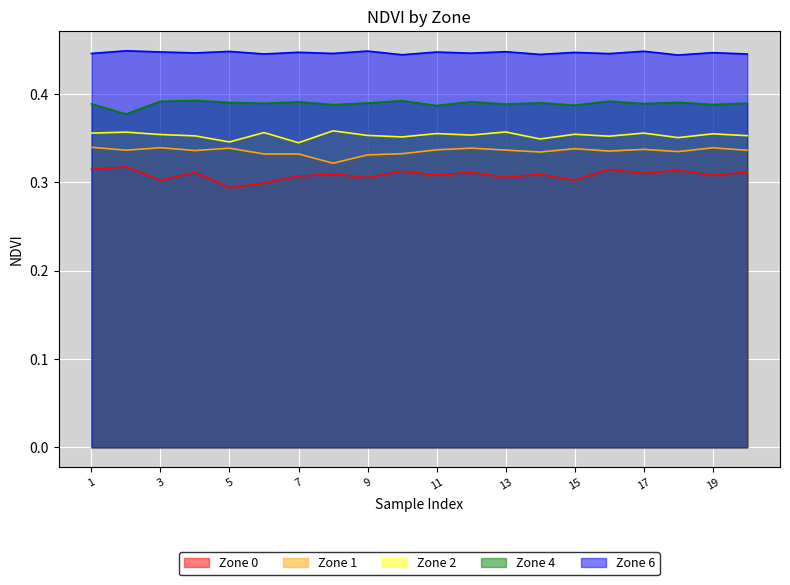

True or false: Zone 4 and Zone 0 cross at least once.

False